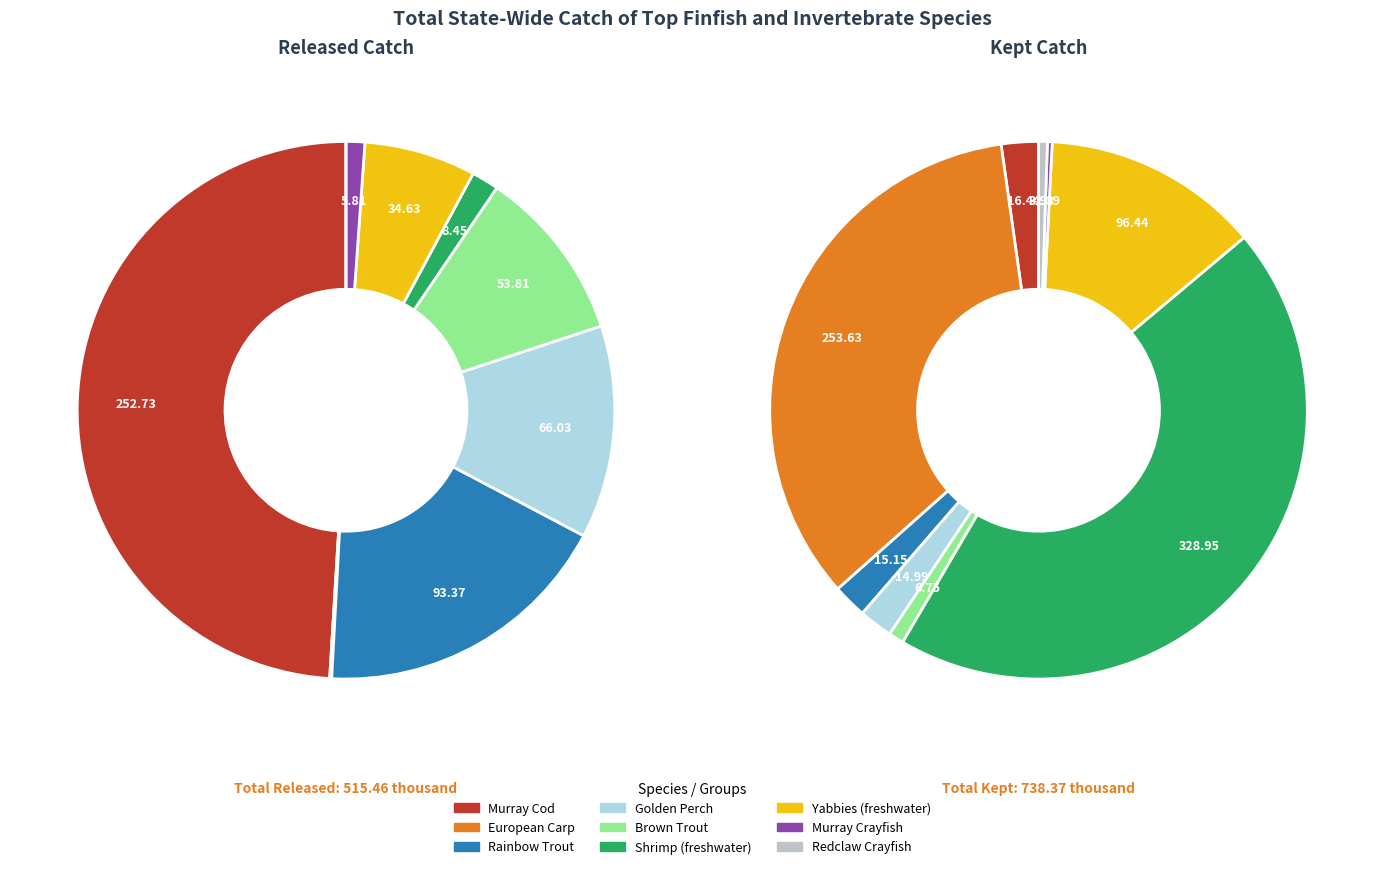

What is the spread (max minus min) of values at Yabbies (freshwater)?

61.8